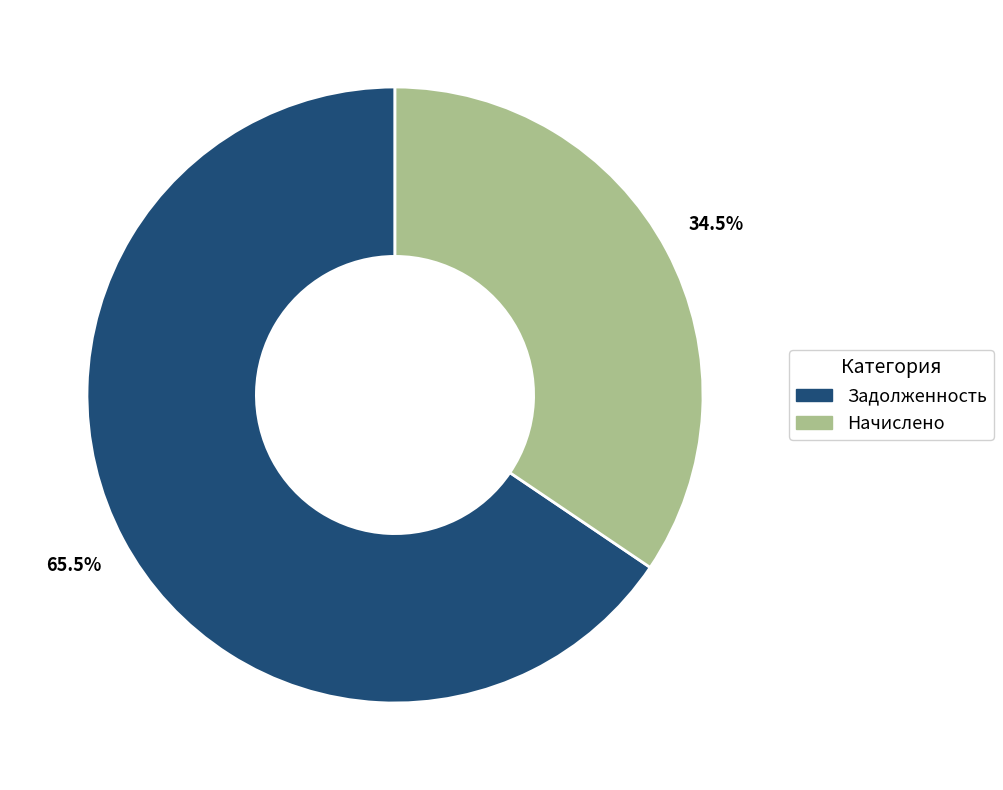

Which category has the smallest portion of the pie?

Начислено